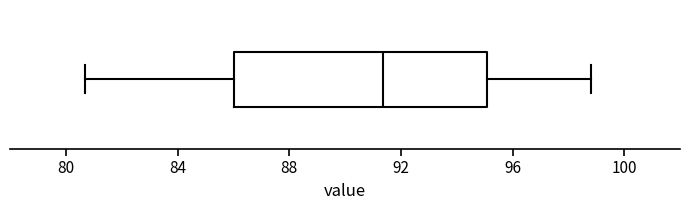

Where does the median line of the box sit on the x-axis? The values are not printed on the chart, so give them approximately, as read against the axis.

91.5